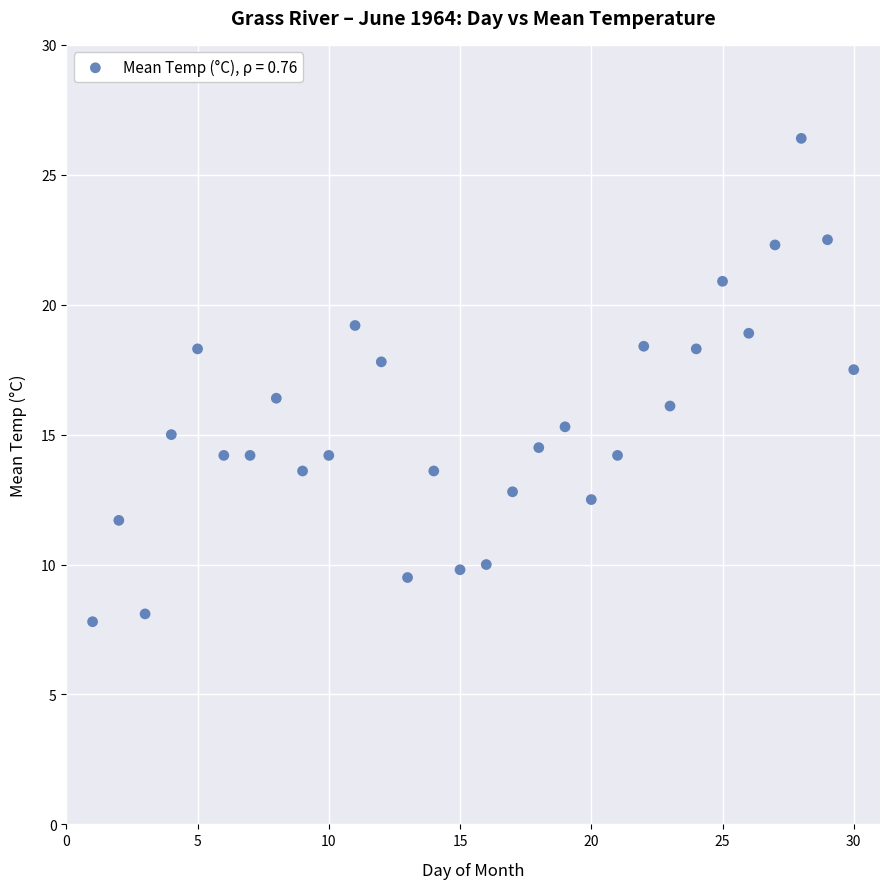

What is the range of X values (max minus min)?

29.0